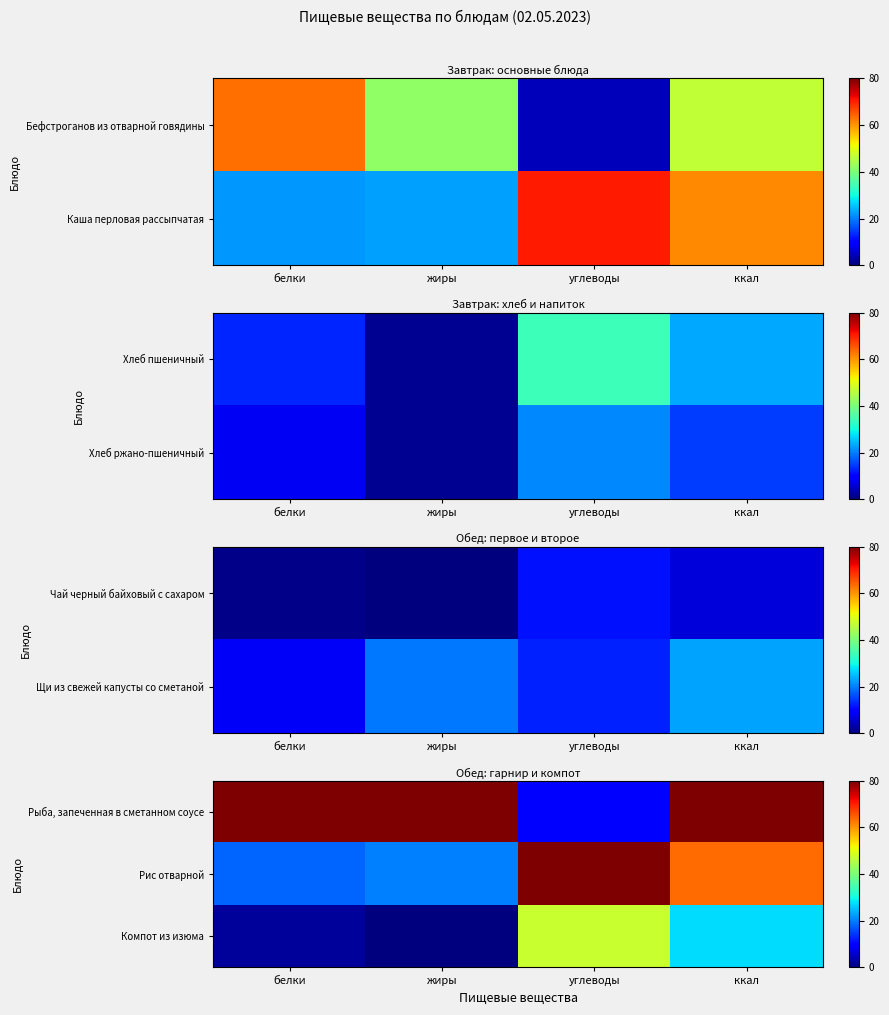

What is the difference between the second highest and second lowest values in the Компот из изюма series?

25.3